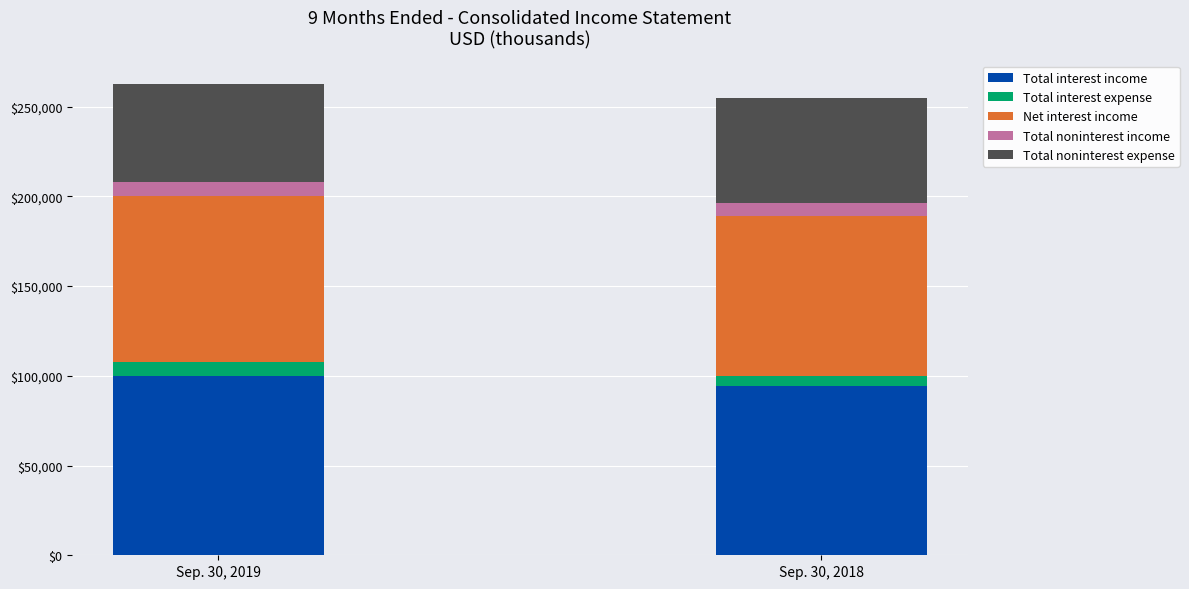

What is the total value across all series at Sep. 30, 2019?

262499